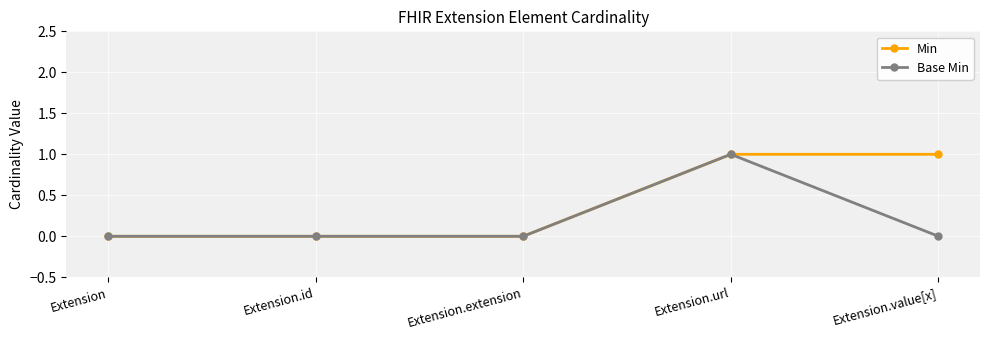

Between Extension.id and Extension.value[x], which series saw the biggest shift?

Min